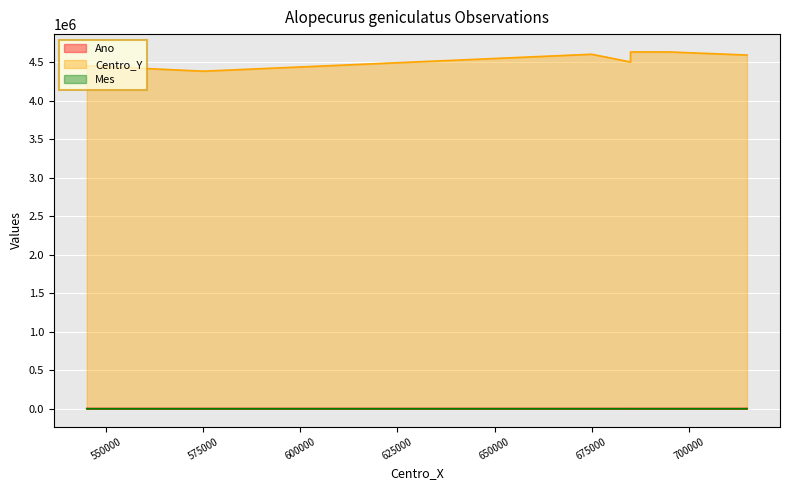

What is the maximum value shown in the chart?

4635000